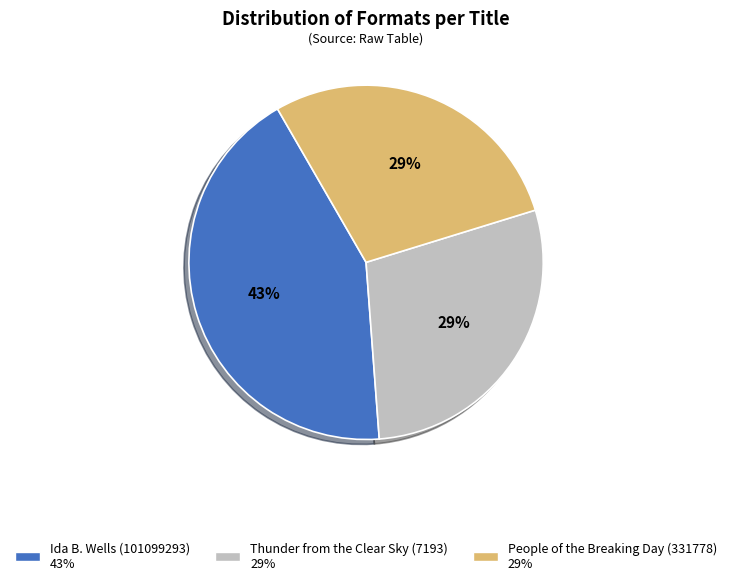

Does People of the Breaking Day (331778) account for over 50% of the chart?

No